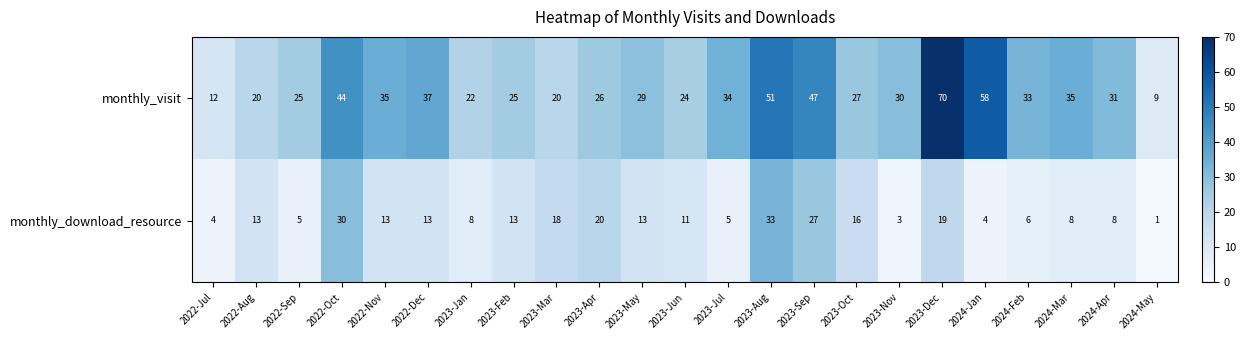

Is it true that monthly_visit equals 27 at 2023-Oct?

True